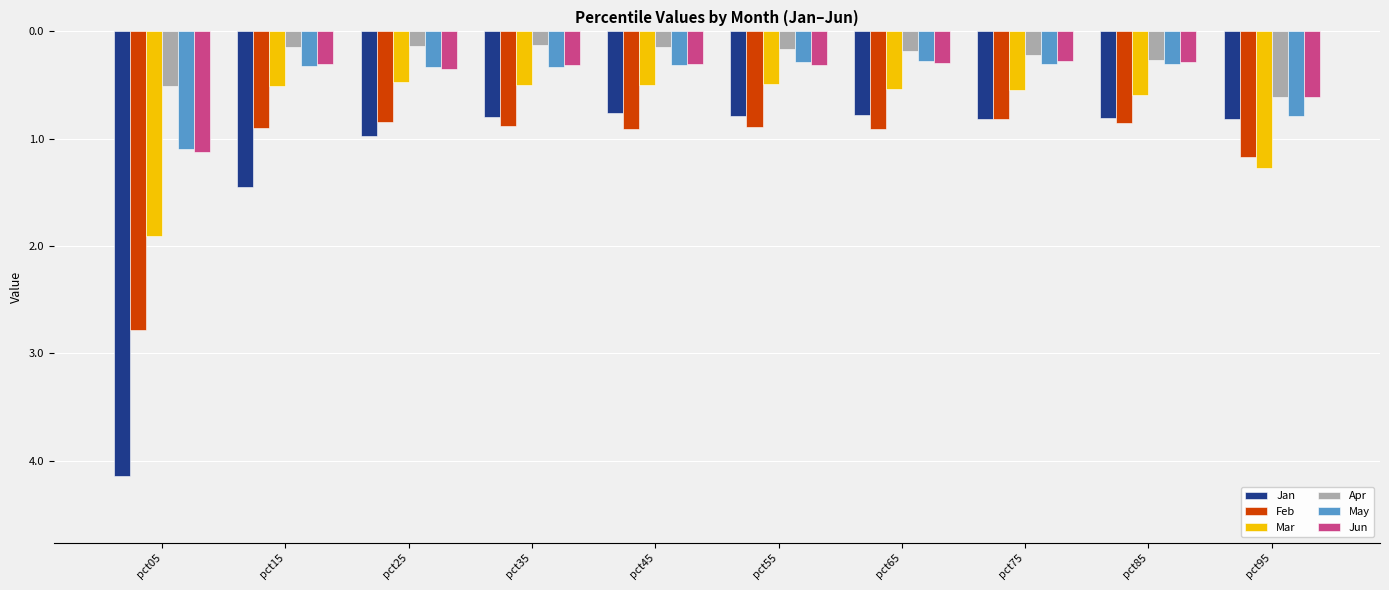

What are all the series names shown in the legend?

Jan, Feb, Mar, Apr, May, Jun